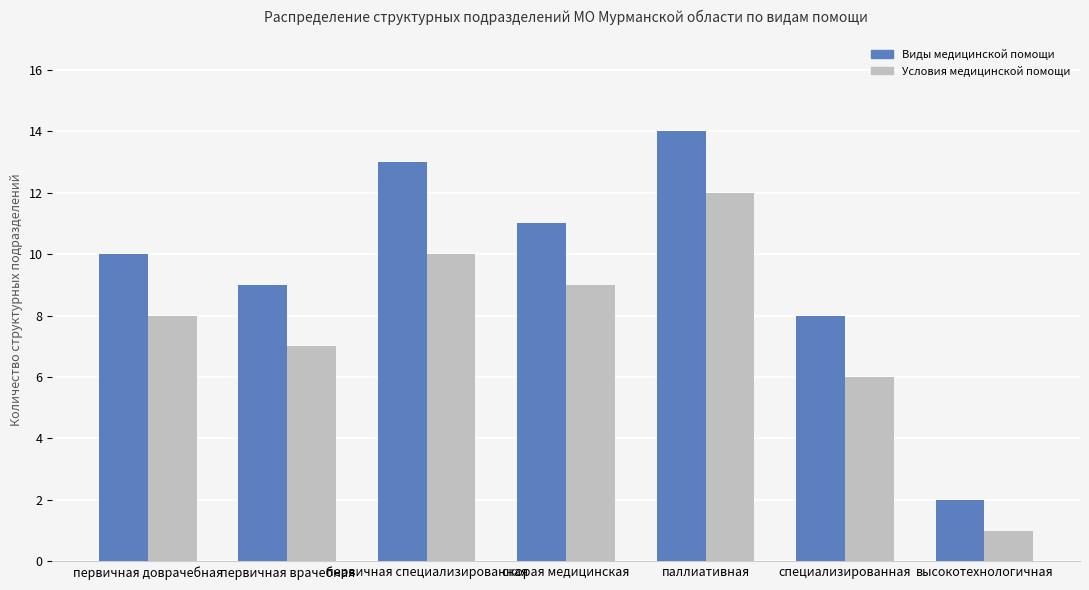

Reading left to right, list all the values displayed in this chart.

Виды медицинской помощи: 10	9	13	11	14	8	2
Условия медицинской помощи: 8	7	10	9	12	6	1